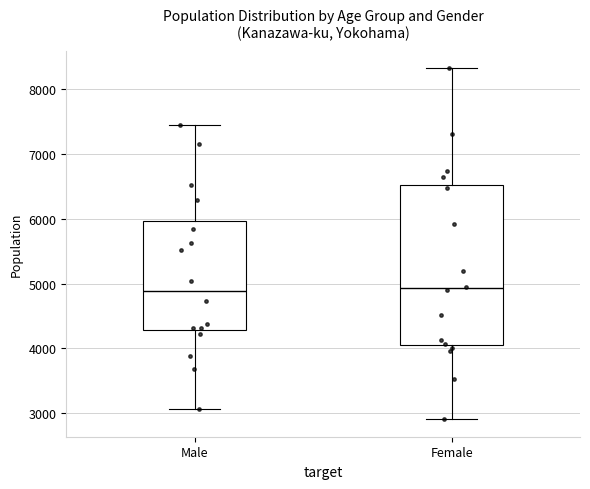

Reading left to right, read every box against the y-axis: the position of its median line, the range the box covers, and the ends of its whiskers. The values are not printed on the chart, so give them approximately, as read against the axis.

Male: median 4900, box 4300 to 6000, whiskers 3100 to 7400
Female: median 4900, box 4100 to 6500, whiskers 2900 to 8300